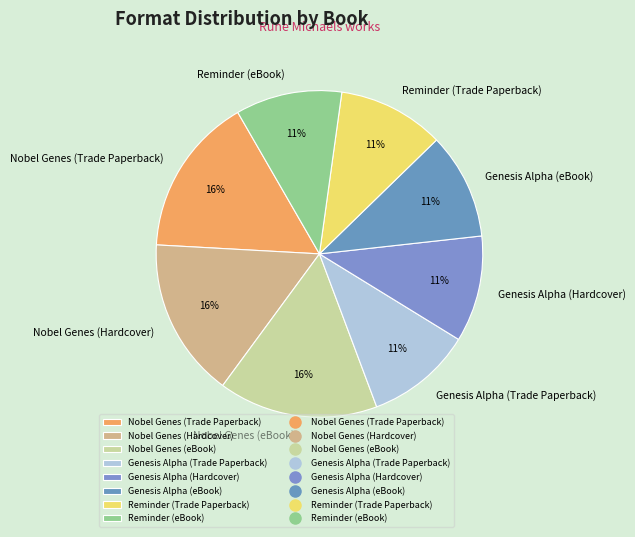

Is there a majority slice in this chart?

No